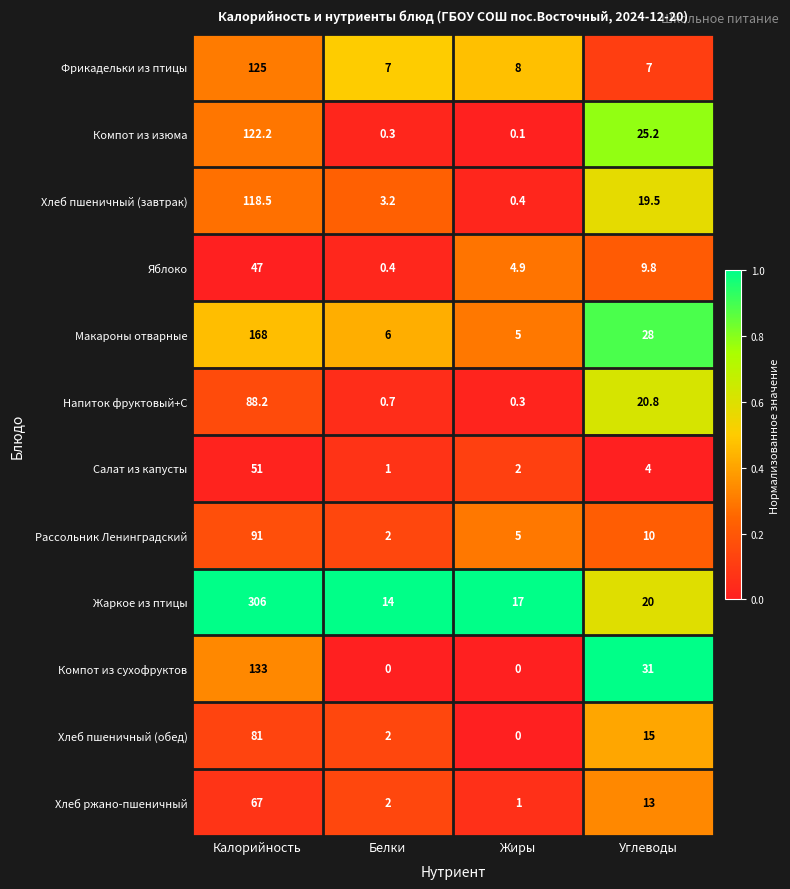

How many series are shown in this chart?

12